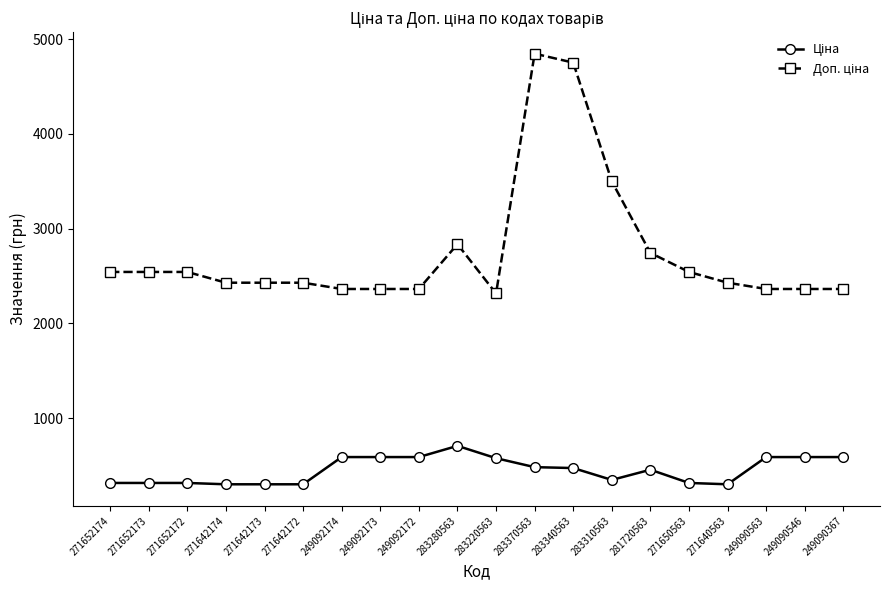

What is the minimum value shown in the chart?

303.8